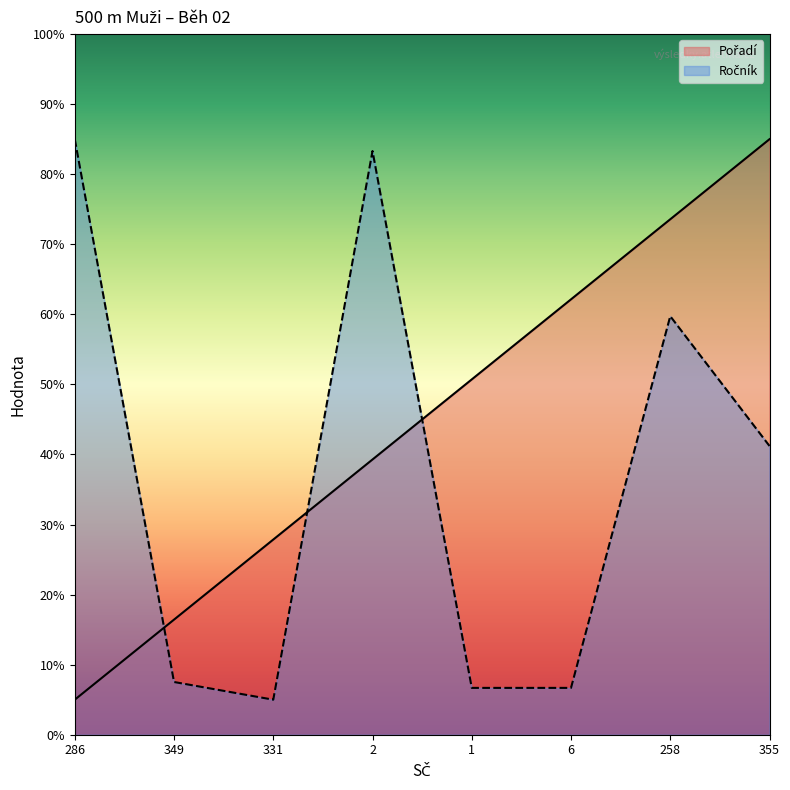

The value of Ročník at 6 is 10.8. True or false?

False